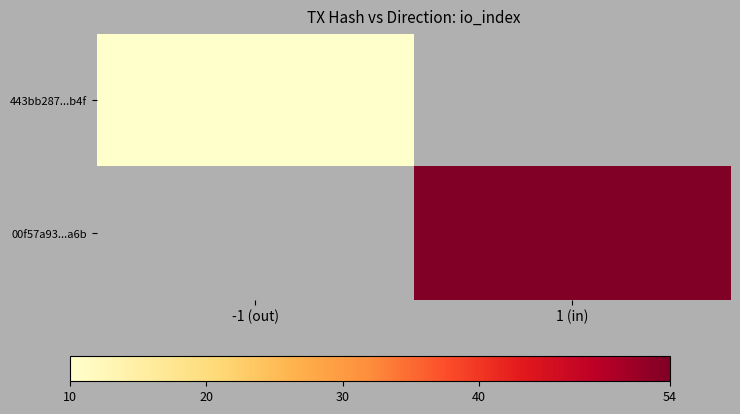

At how many categories does at least one series exceed 20?

1